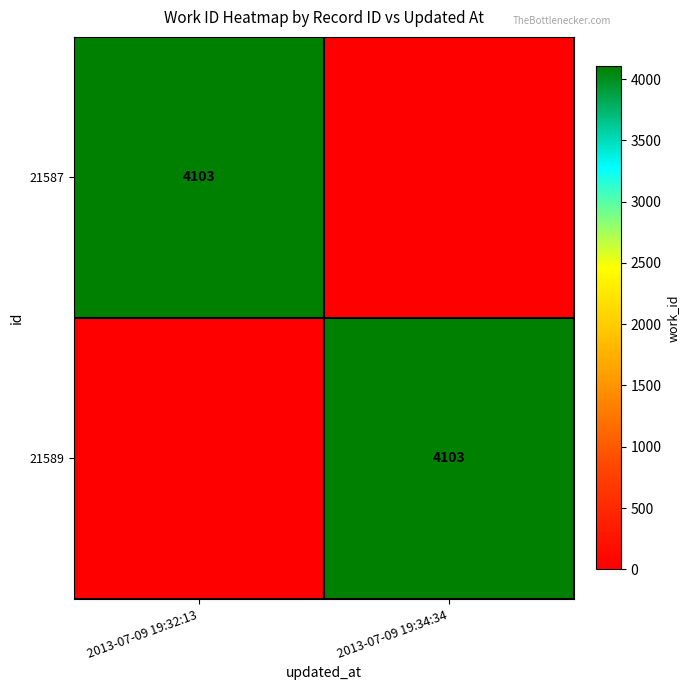

The 21587 series shows 1862 at 2013-07-09 19:32:13. True or false?

False